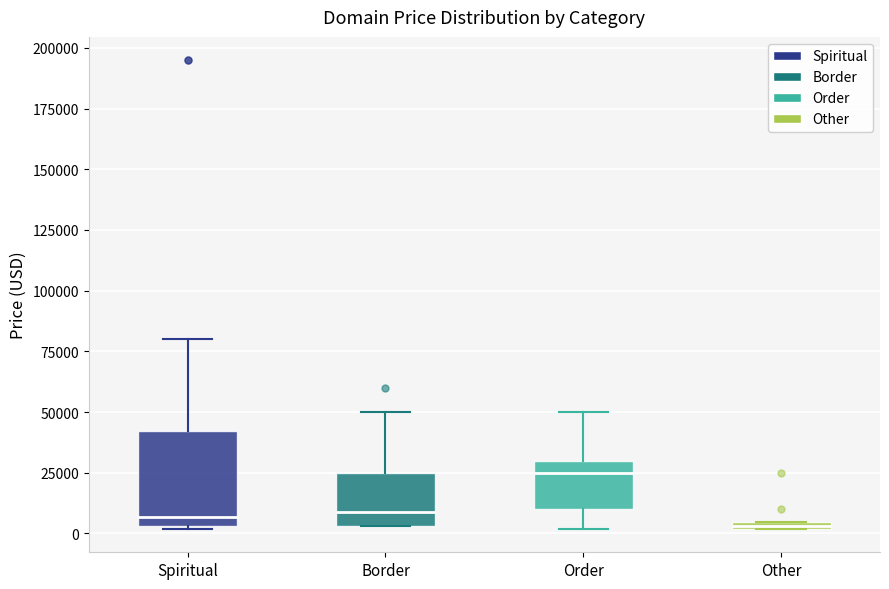

Where does the median line of the box for Order sit on the y-axis? The values are not printed on the chart, so give them approximately, as read against the axis.

25000